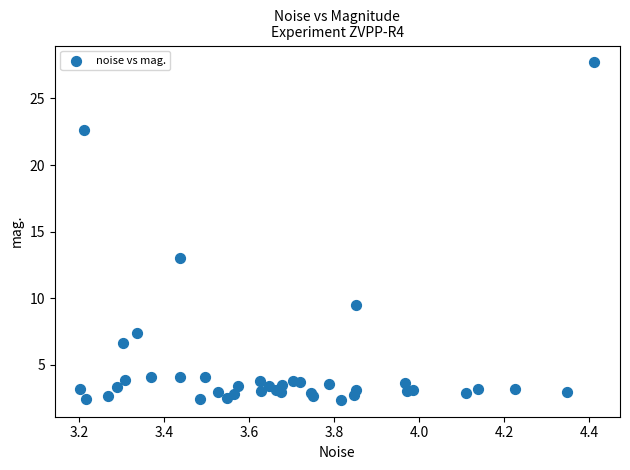

What Y value in the scatter plot is closest to 15?

13.0